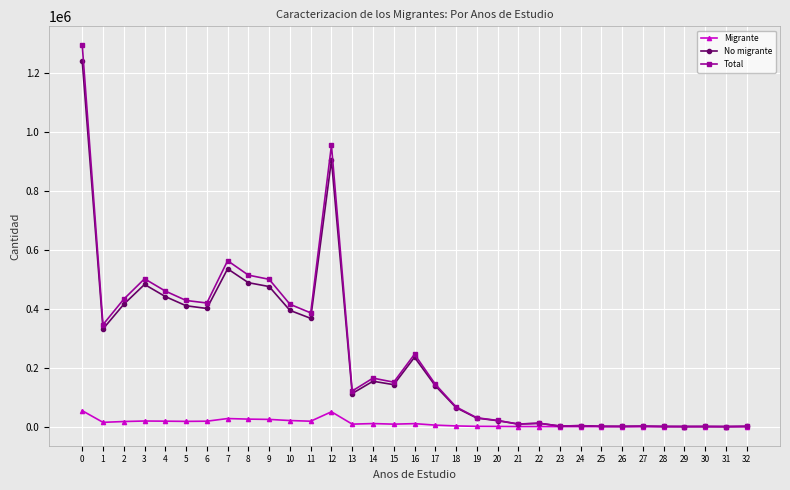

What is the maximum value for No migrante?

1238181